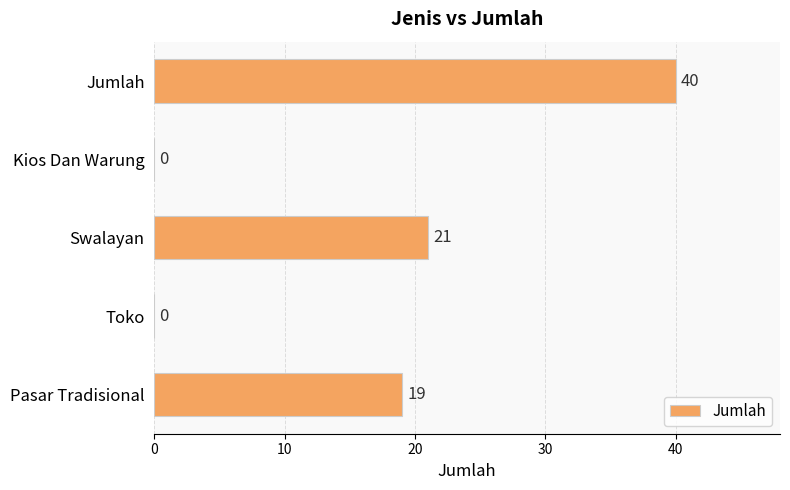

True or false: the data shows 17 at Toko.

False